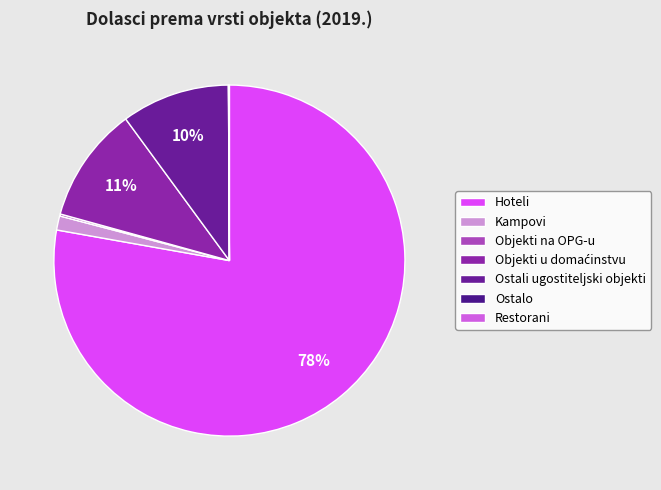

True or false: Objekti u domaćinstvu accounts for 11% of the total.

True